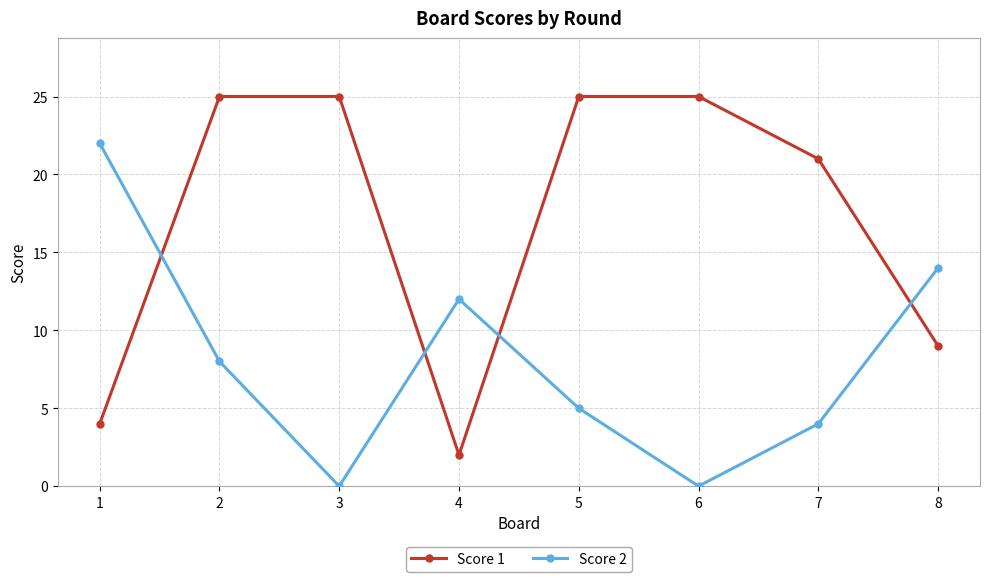

At which category does Score 2 reach its first local valley?

3